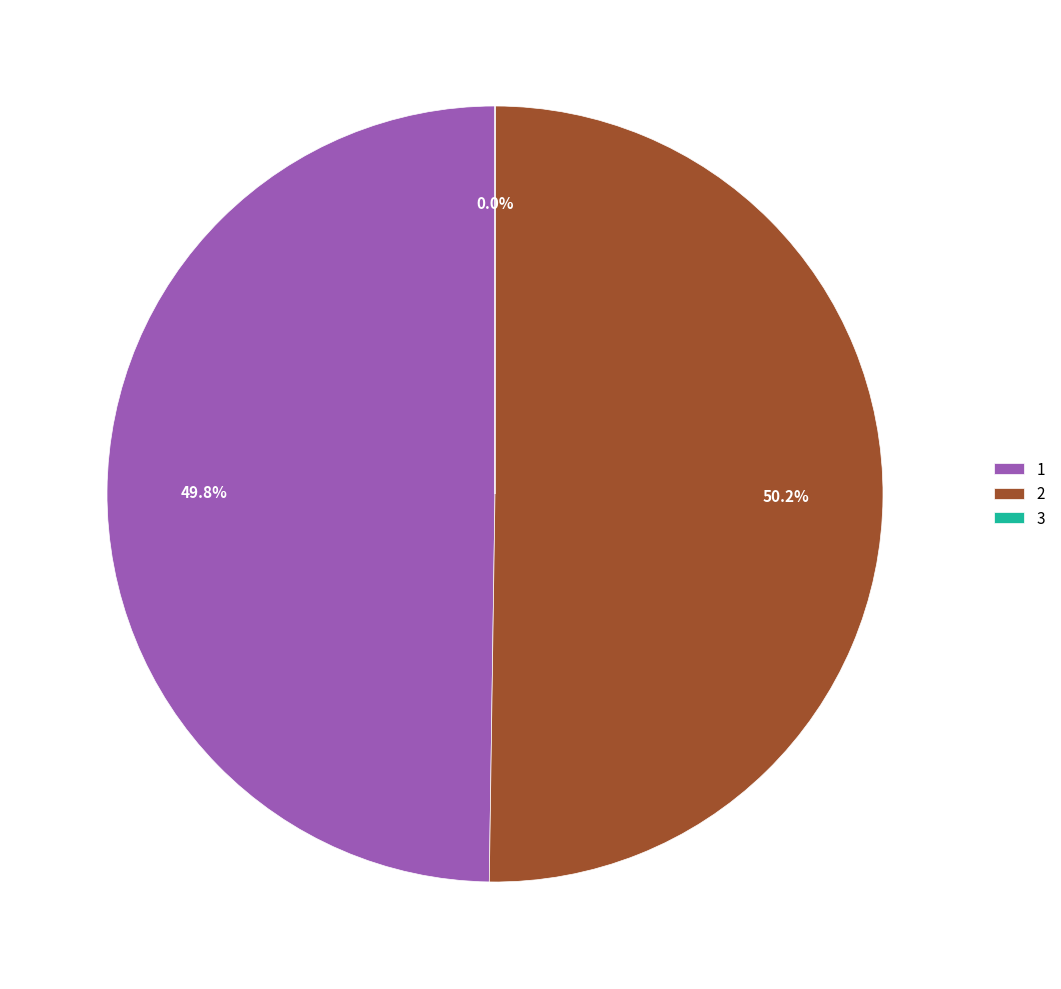

Which category accounts for the majority?

2